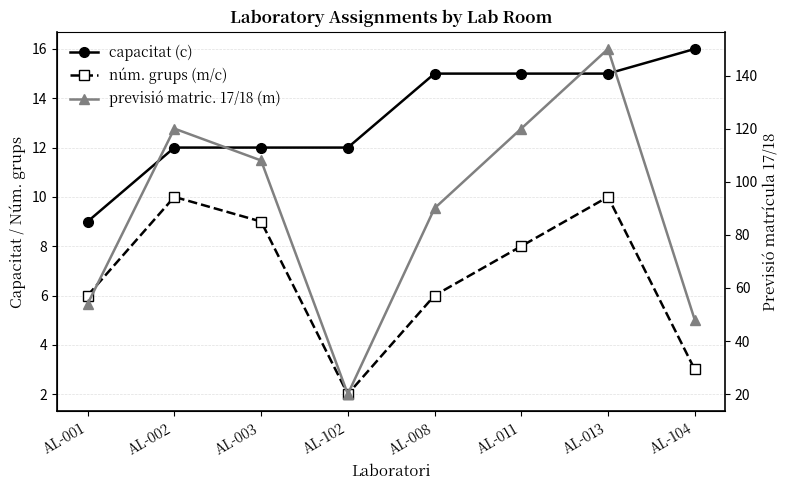

Reading left to right, list all the values displayed in this chart.

capacitat (c): AL-001=9	AL-002=12	AL-003=12	AL-102=12	AL-008=15	AL-011=15	AL-013=15	AL-104=16
núm. grups (m/c): AL-001=6	AL-002=10	AL-003=9	AL-102=2	AL-008=6	AL-011=8	AL-013=10	AL-104=3
previsió matric. 17/18 (m): AL-001=54	AL-002=120	AL-003=108	AL-102=20	AL-008=90	AL-011=120	AL-013=150	AL-104=48